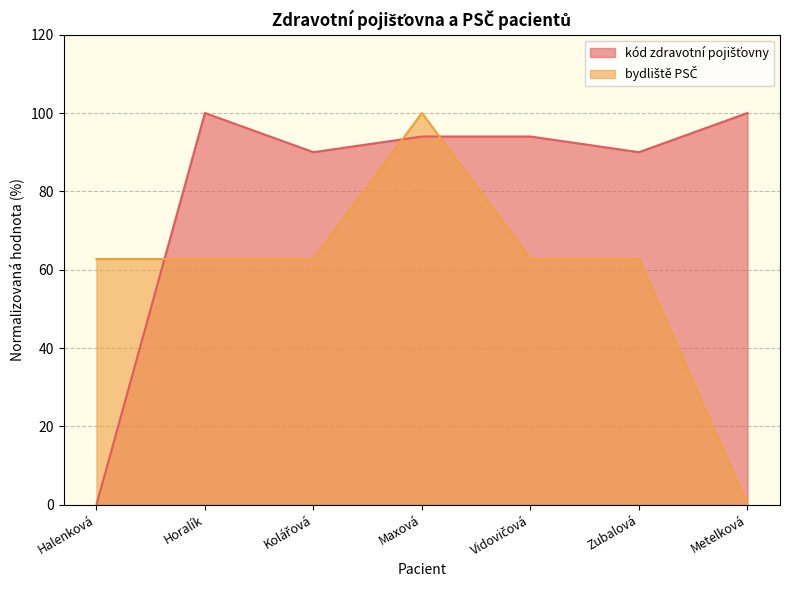

The kód zdravotní pojišťovny series shows 0.0 at Halenková. True or false?

True